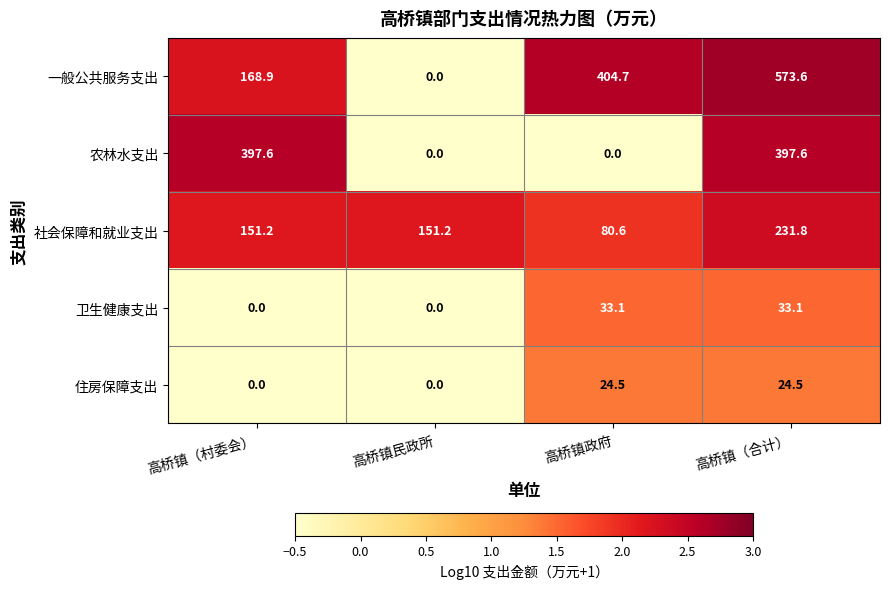

How many values in the 卫生健康支出 series exceed 33?

2